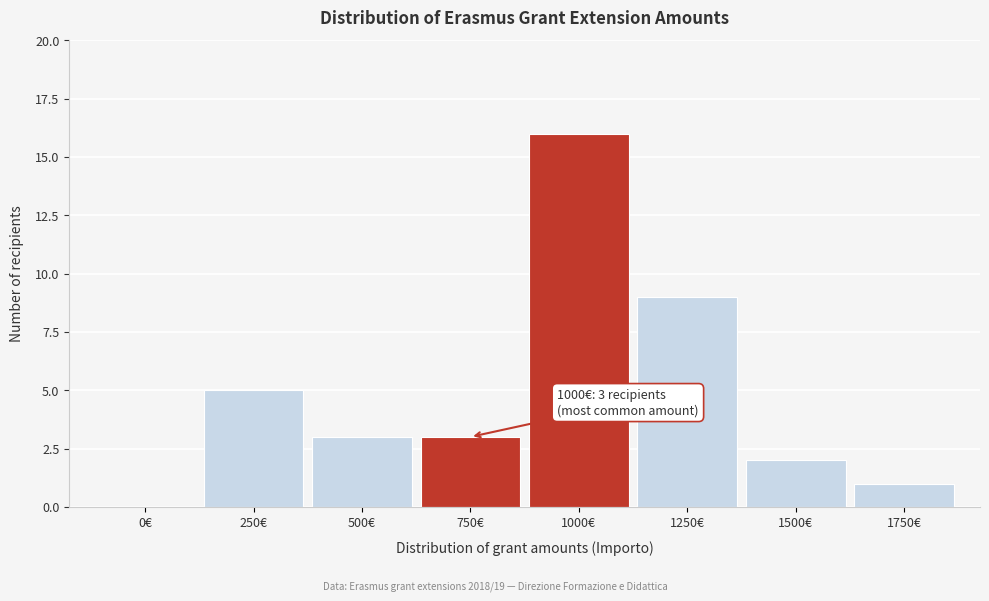

Reading left to right, list all the values displayed in this chart.

0€=0	250€=5	500€=3	750€=3	1000€=16	1250€=9	1500€=2	1750€=1